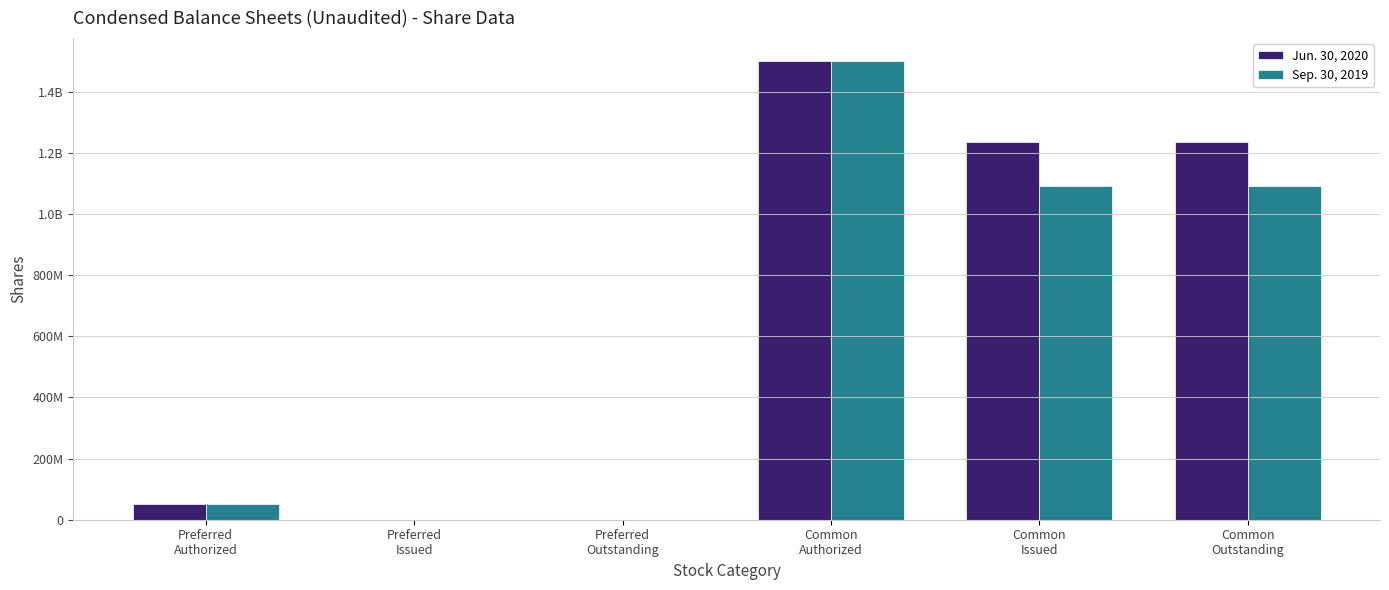

Are the bars horizontal?

No